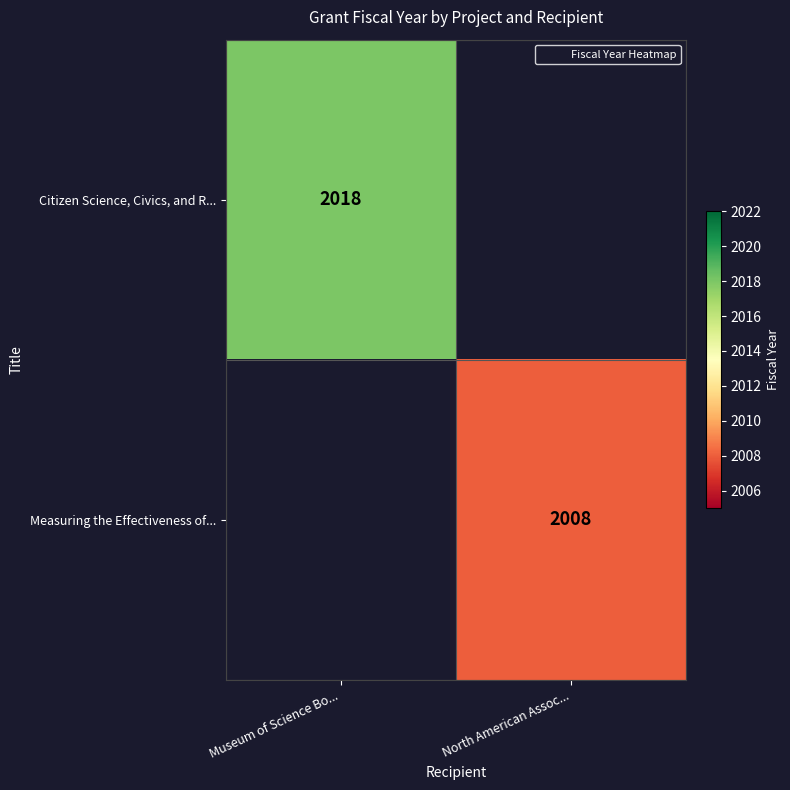

Which label corresponds to the largest value in the chart?

Museum of Science Bo...